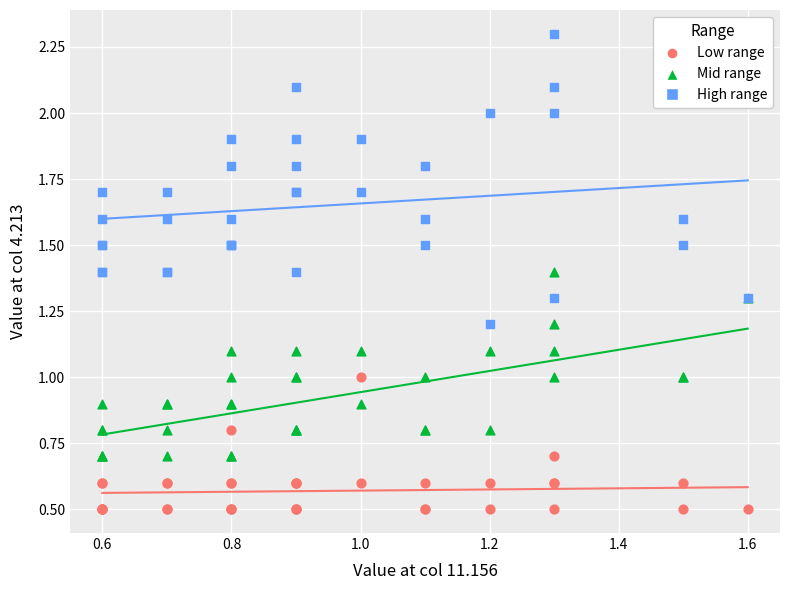

What are all the series names shown in the legend?

Low range, Mid range, High range